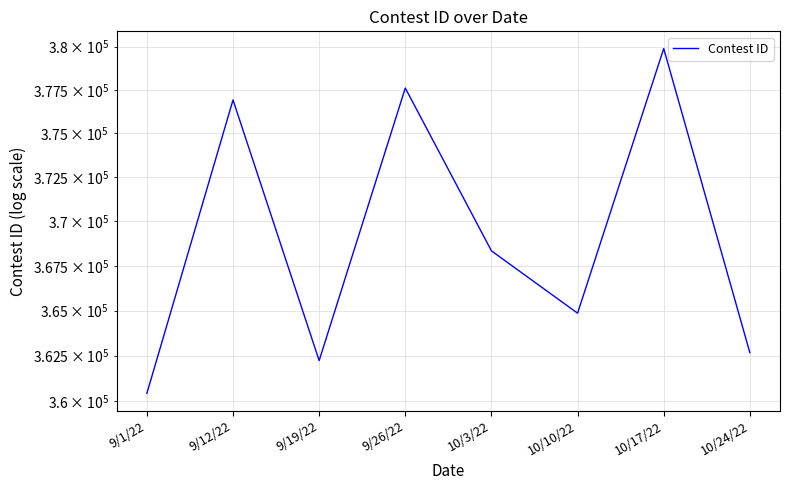

Rank the categories by value from lowest to highest.

9/1/22, 9/19/22, 10/24/22, 10/10/22, 10/3/22, 9/12/22, 9/26/22, 10/17/22